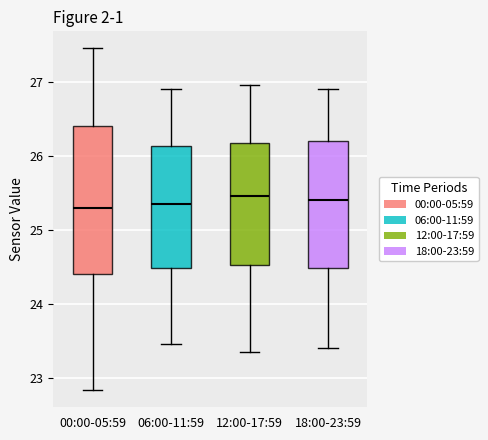

Reading left to right, transcribe this box plot: for each box, give where its median line is, the range the box spans, and where its two whiskers end, as read against the y-axis. The values are not printed on the chart, so give them approximately, as read against the axis.

00:00-05:59: median 25.3, box 24.4 to 26.4, whiskers 22.8 to 27.5
06:00-11:59: median 25.4, box 24.5 to 26.1, whiskers 23.5 to 26.9
12:00-17:59: median 25.5, box 24.5 to 26.2, whiskers 23.4 to 27.0
18:00-23:59: median 25.4, box 24.5 to 26.2, whiskers 23.4 to 26.9